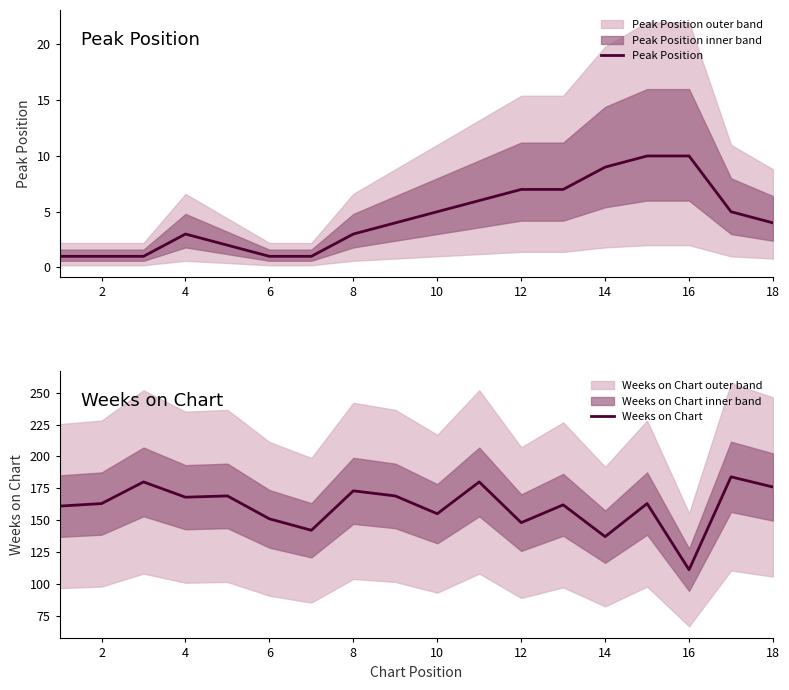

Read the Peak Position value at 16.

10